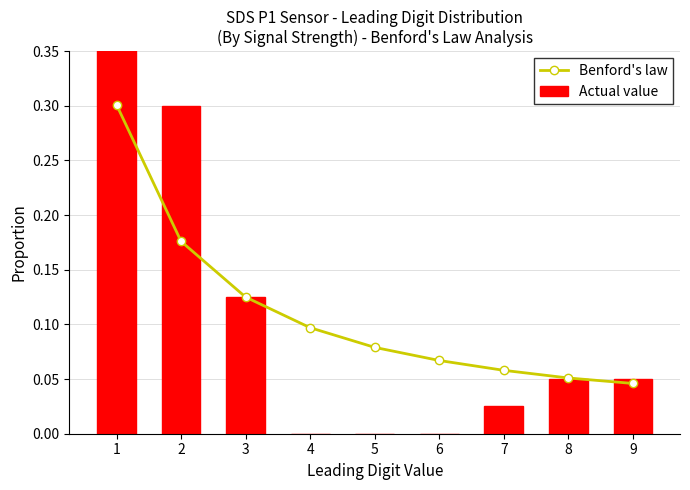

Does the chart contain any negative values?

No